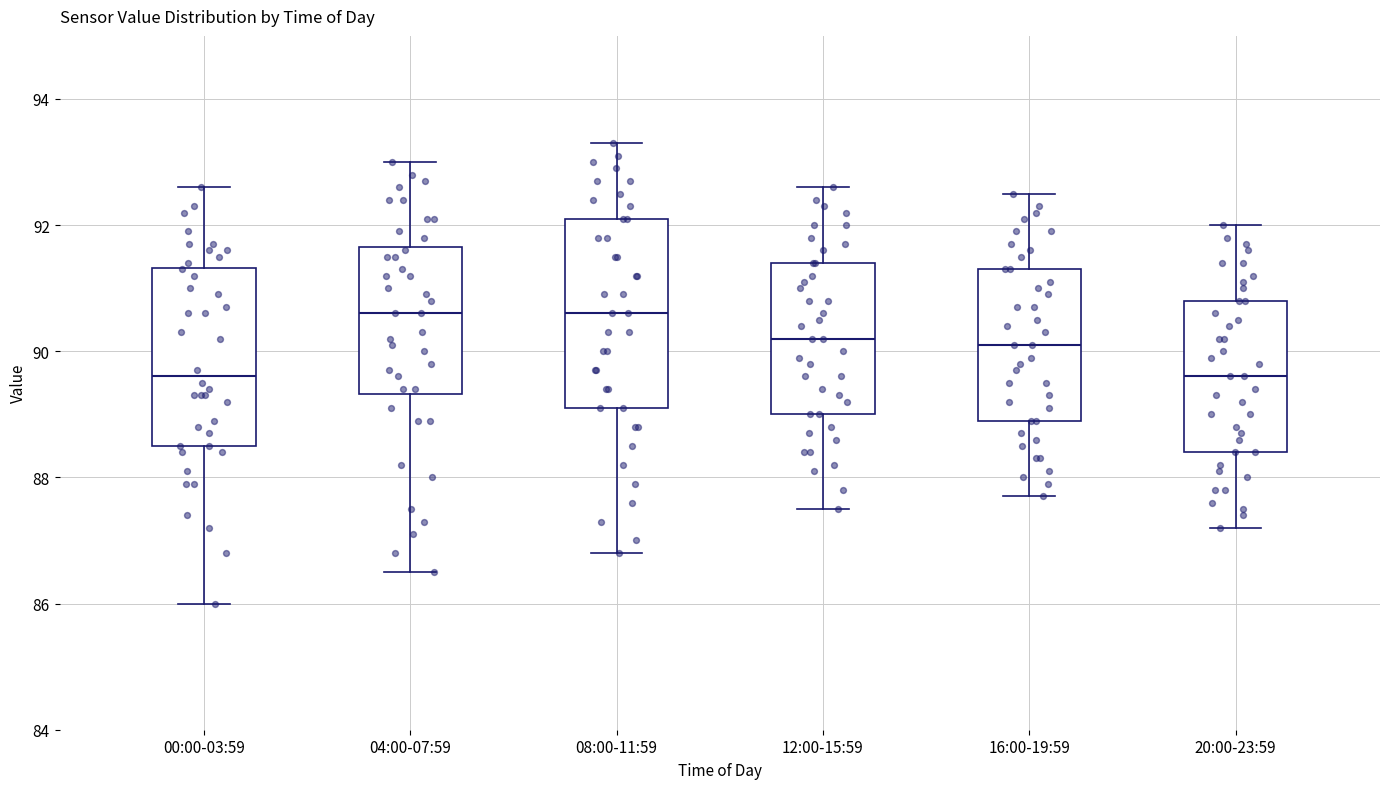

Reading left to right, transcribe this box plot: for each box, give where its median line is, the range the box spans, and where its two whiskers end, as read against the y-axis. The values are not printed on the chart, so give them approximately, as read against the axis.

00:00-03:59: median 89.6, box 88.6 to 91.4, whiskers 86.0 to 92.6
04:00-07:59: median 90.6, box 89.4 to 91.6, whiskers 86.6 to 93.0
08:00-11:59: median 90.6, box 89.2 to 92.2, whiskers 86.8 to 93.4
12:00-15:59: median 90.2, box 89.0 to 91.4, whiskers 87.6 to 92.6
16:00-19:59: median 90.2, box 89.0 to 91.4, whiskers 87.8 to 92.6
20:00-23:59: median 89.6, box 88.4 to 90.8, whiskers 87.2 to 92.0